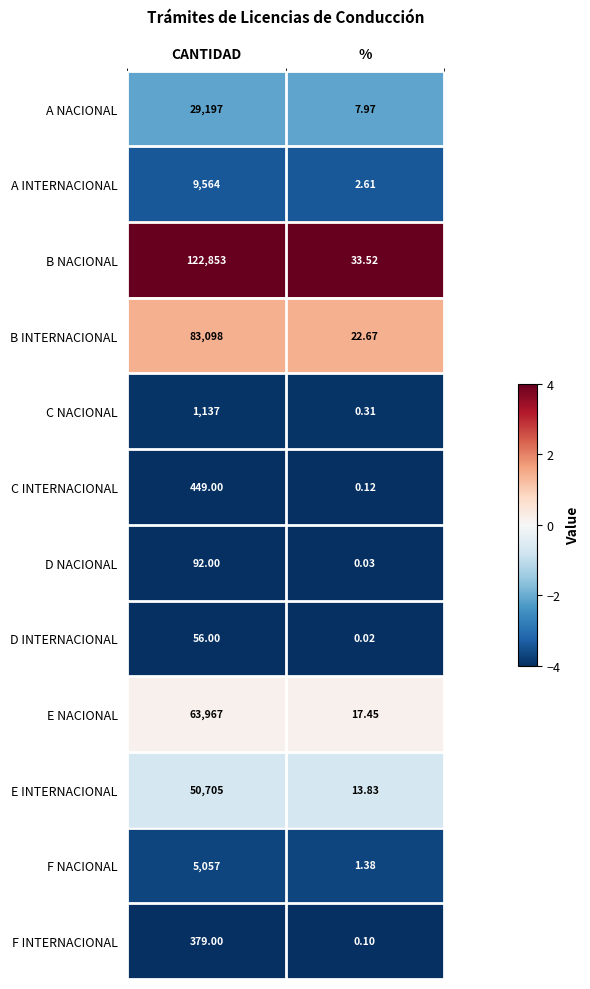

At which label is C INTERNACIONAL closest to 224?

%